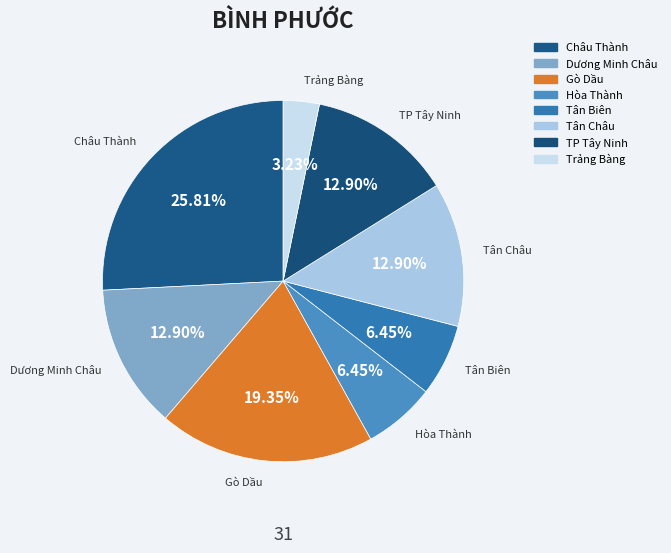

True or false: Gò Dầu accounts for 9% of the total.

False